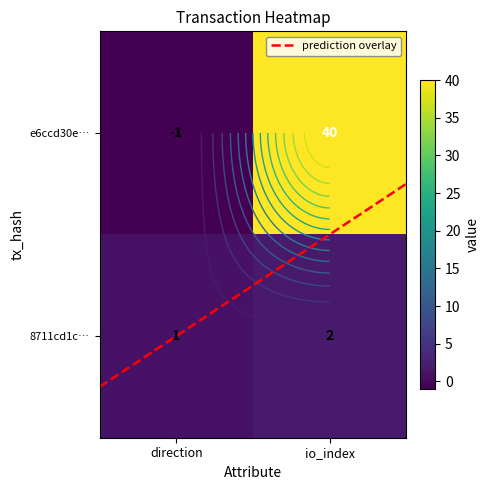

Rank the series by their average value, from highest to lowest.

e6ccd30e260acd410d8852aa443769bf8dd5de2, 8711cd1c162647f8a8ea80bb8cdee16c1fdabfc